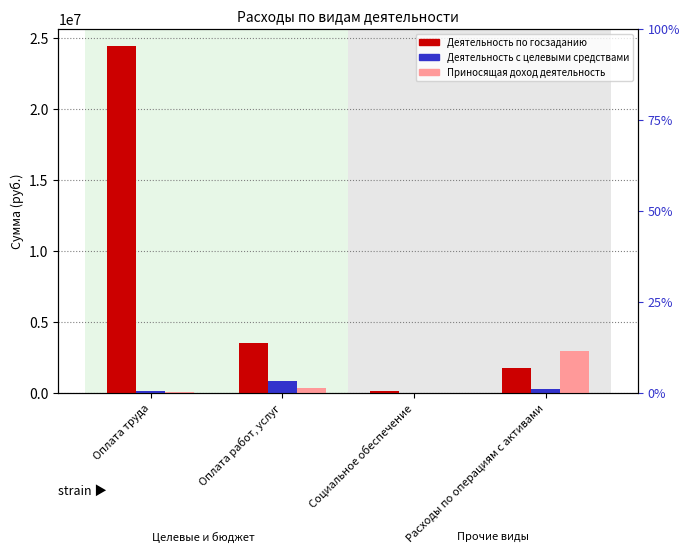

At which label does Деятельность с целевыми средствами first exceed 242206?

Оплата работ, услуг